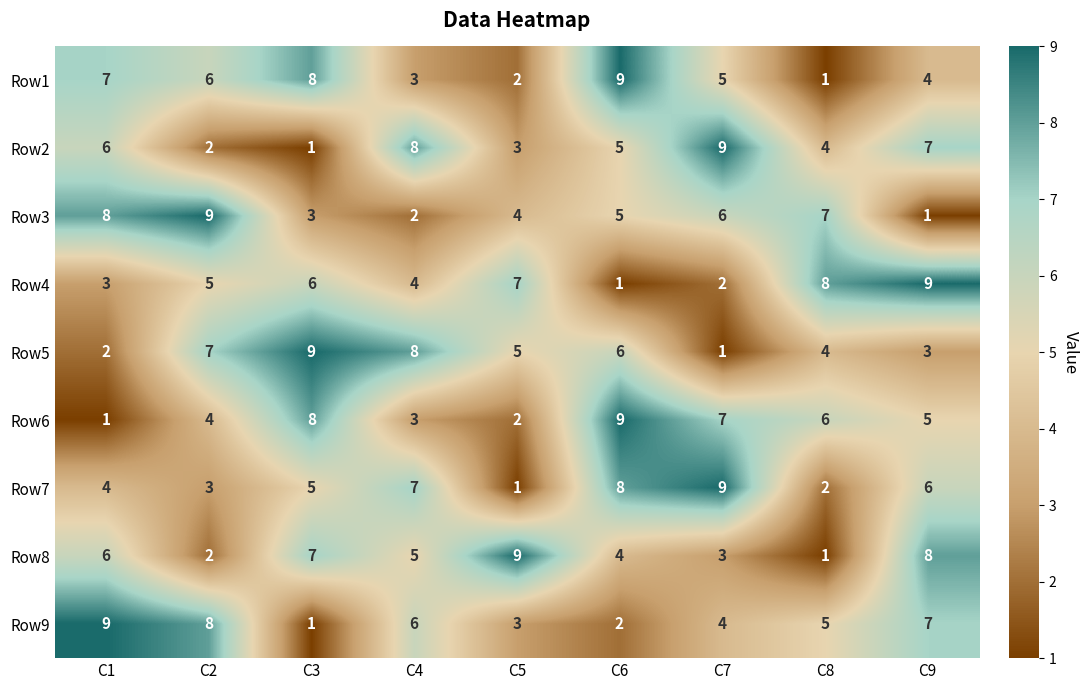

The Row8 series shows 4 at C6. True or false?

True